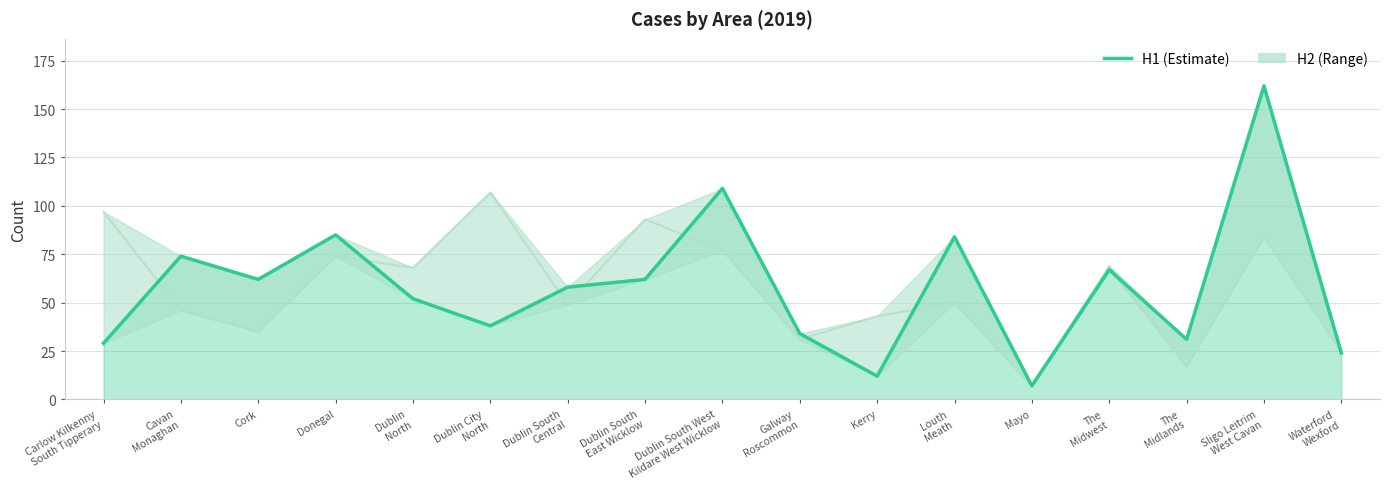

What is the difference between the maximum and minimum values?

155